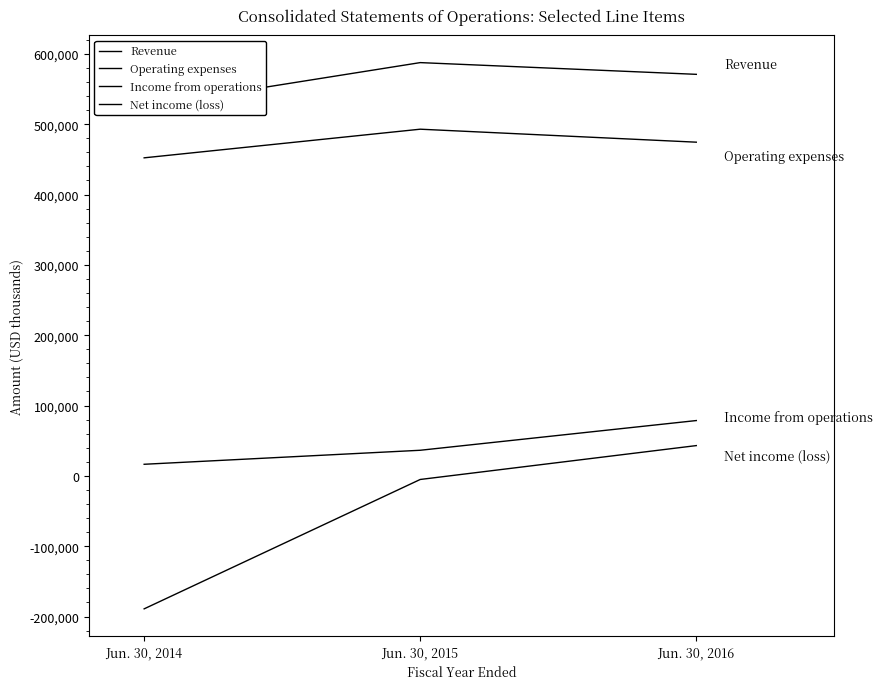

The value of Revenue at Jun. 30, 2016 is 570912. True or false?

True